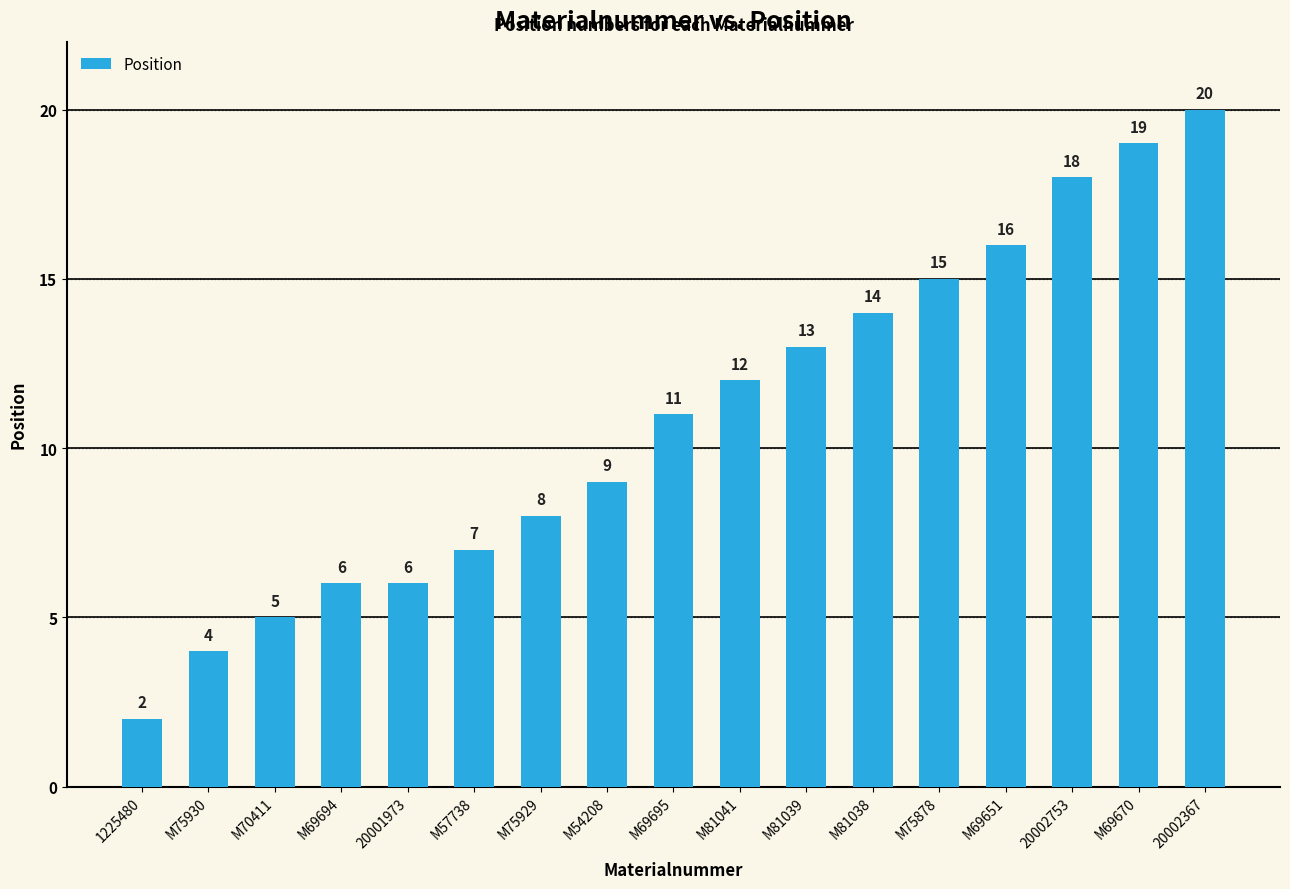

What is the sum of all values?

185